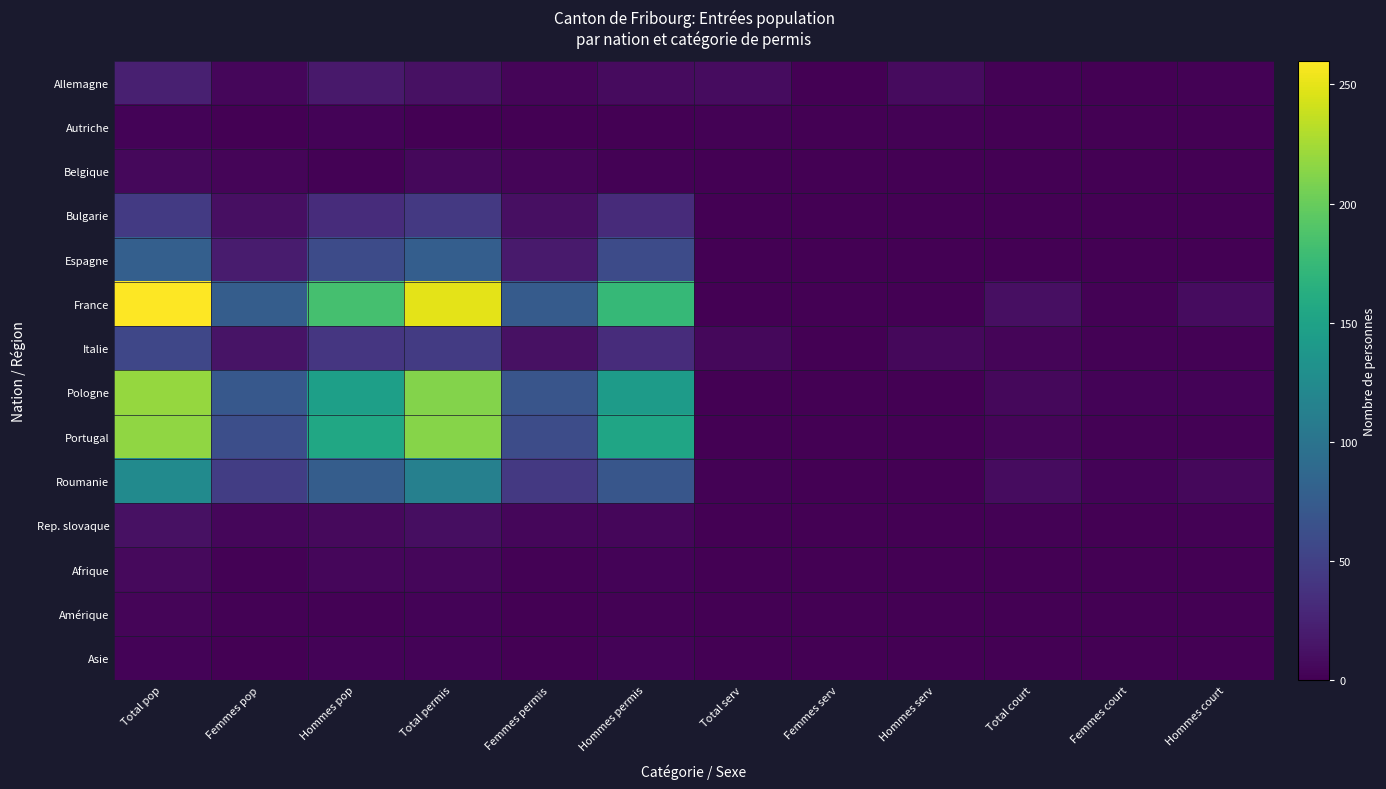

Count the number of categories in the chart.

12